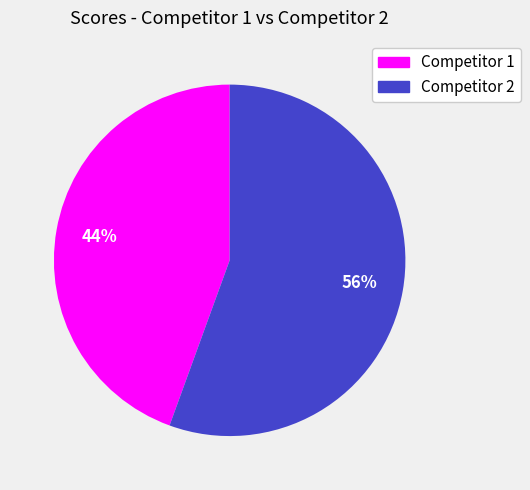

To the nearest percent, what is the average slice percentage?

50%